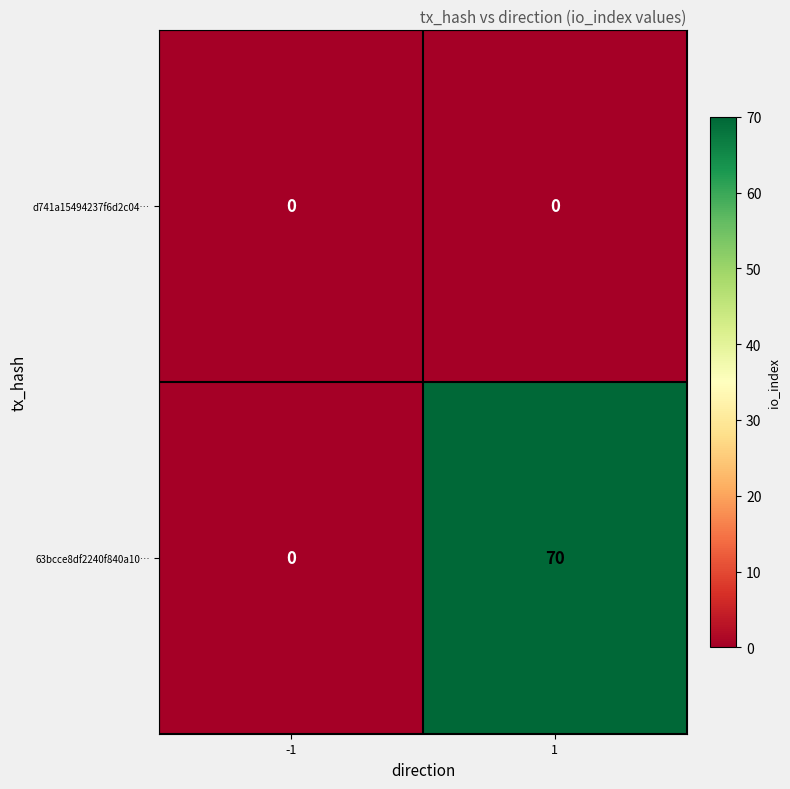

Reading right to left, list all the values displayed in this chart.

d741a15494237f6d2c04…: 1=0	-1=0
63bcce8df2240f840a10…: 1=70	-1=0